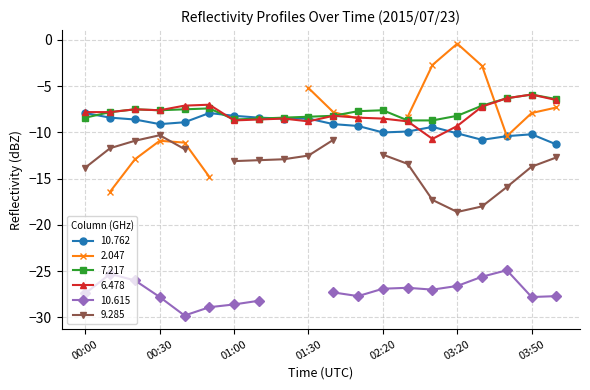

What is the label of the 13th point from the left?

02:20